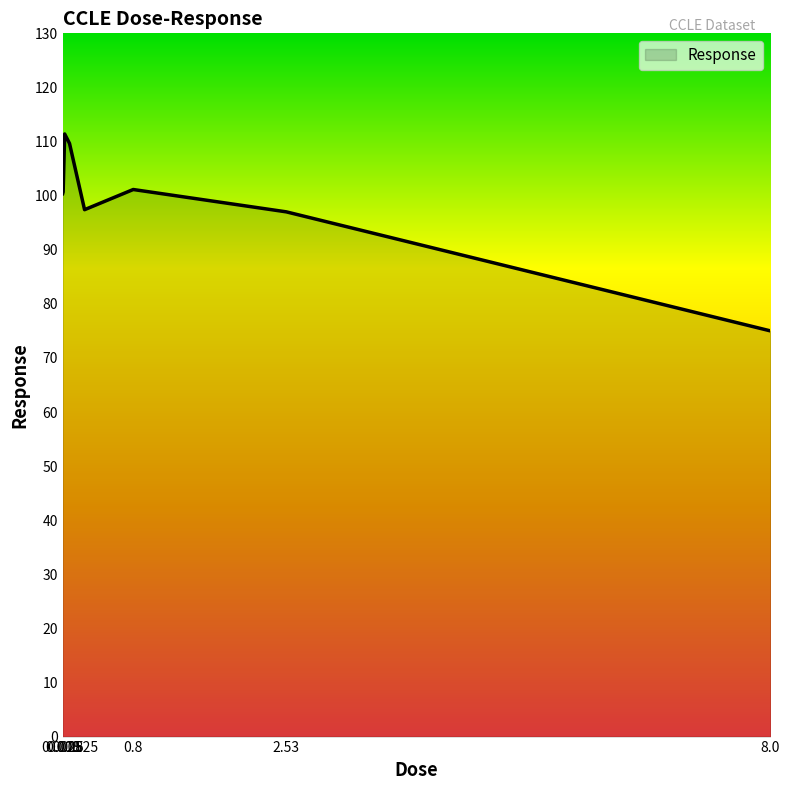

How many lines are shown in the chart?

1